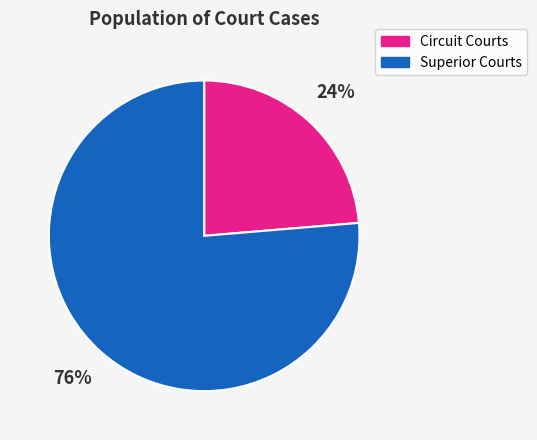

To the nearest percent, what portion does Circuit Courts represent?

24%